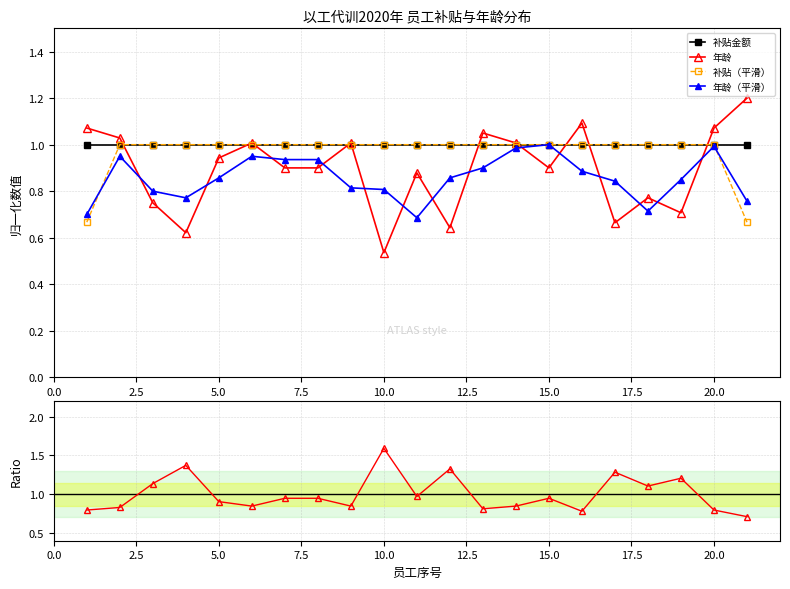

How many times do 补贴（平滑） and 年龄（平滑） cross each other?

2